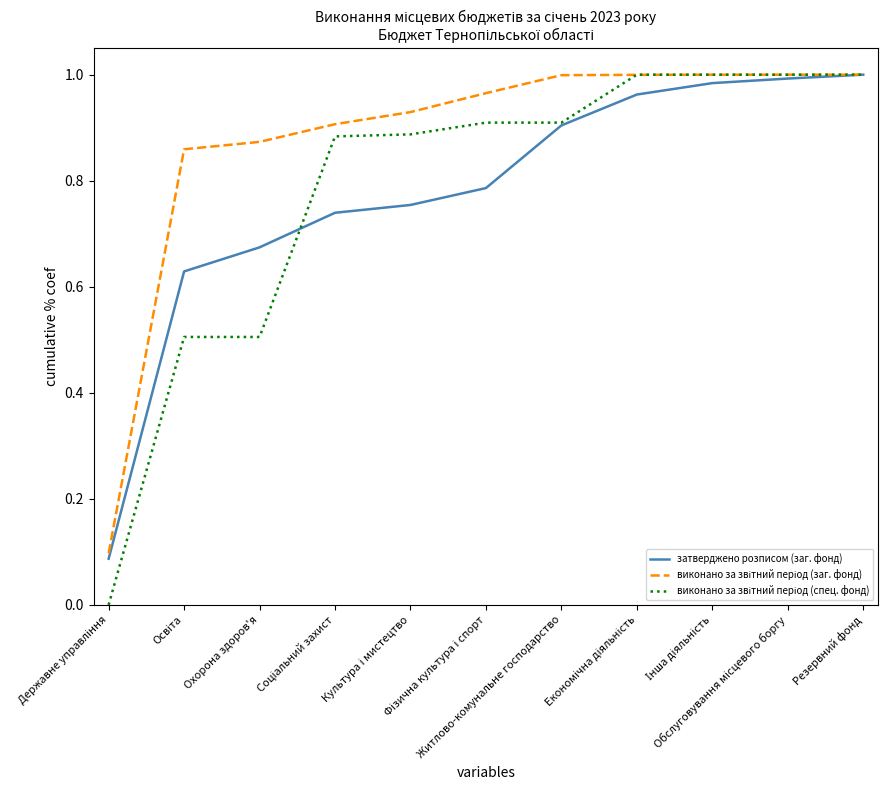

The виконано за звітний період (спец. фонд) series shows 0.9 at Культура і мистецтво. True or false?

True